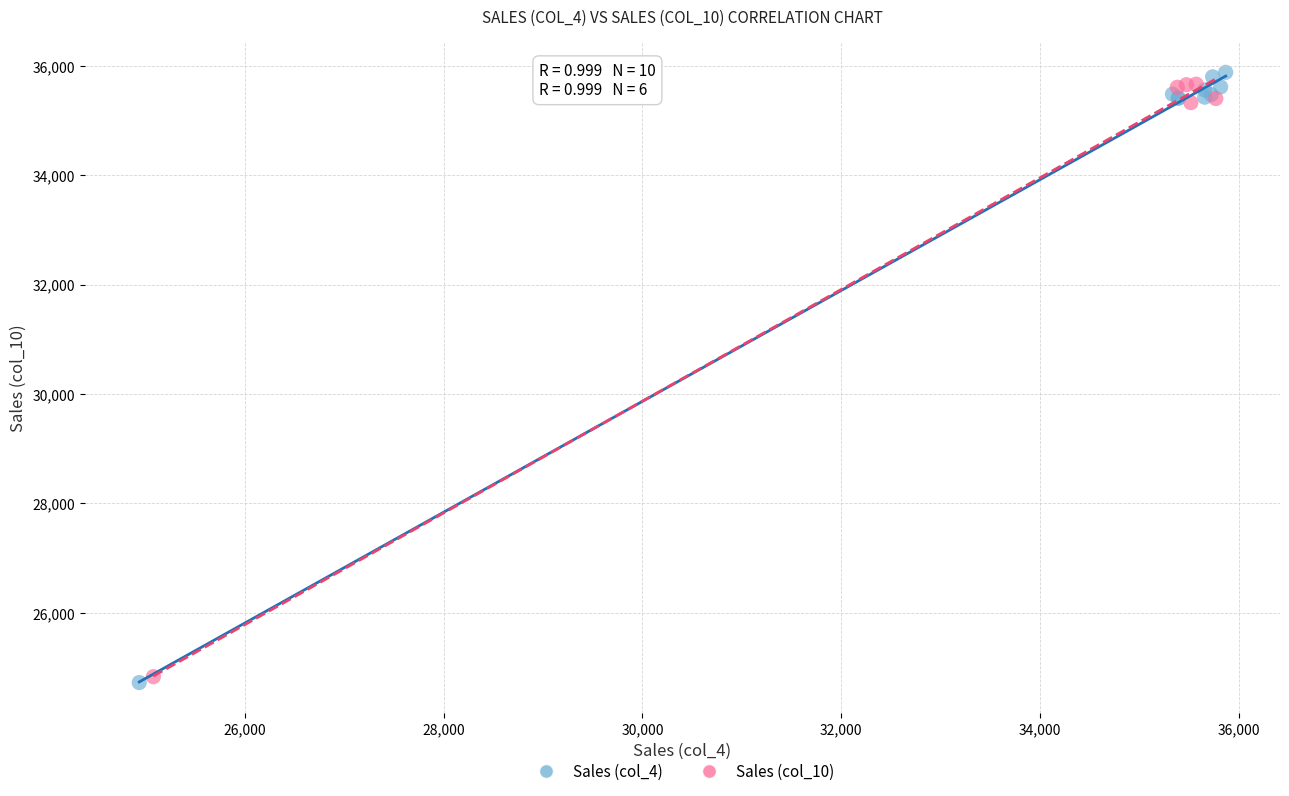

Which series has the largest Y range (max minus min)?

Sales (col_4)